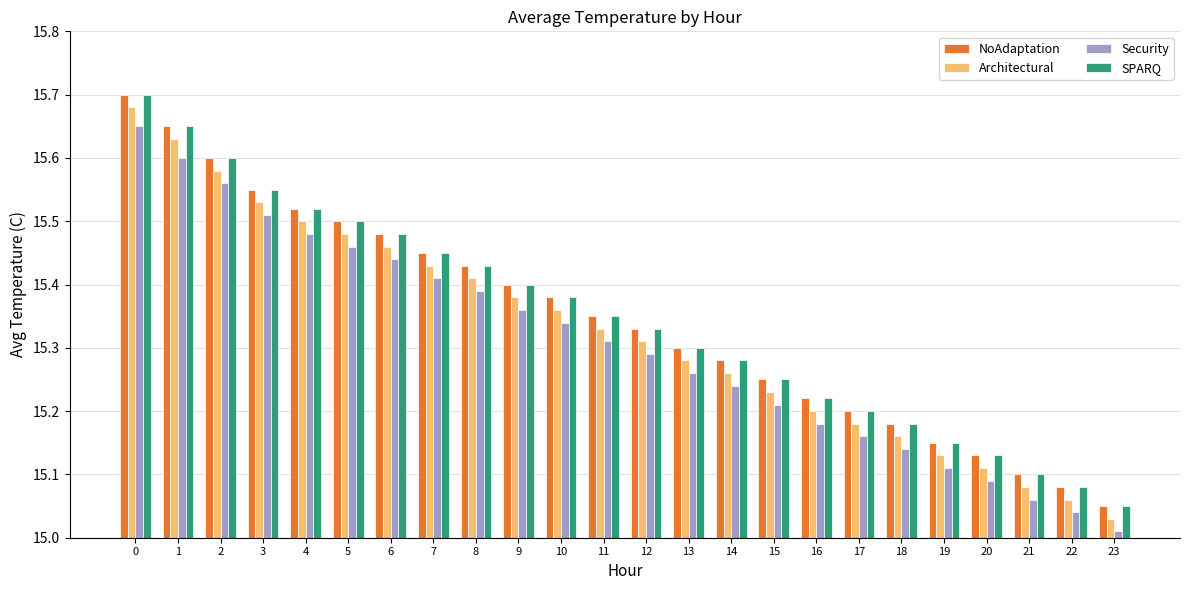

Rank the categories by SPARQ value from lowest to highest.

23, 22, 21, 20, 19, 18, 17, 16, 15, 14, 13, 12, 11, 10, 9, 8, 7, 6, 5, 4, 3, 2, 1, 0